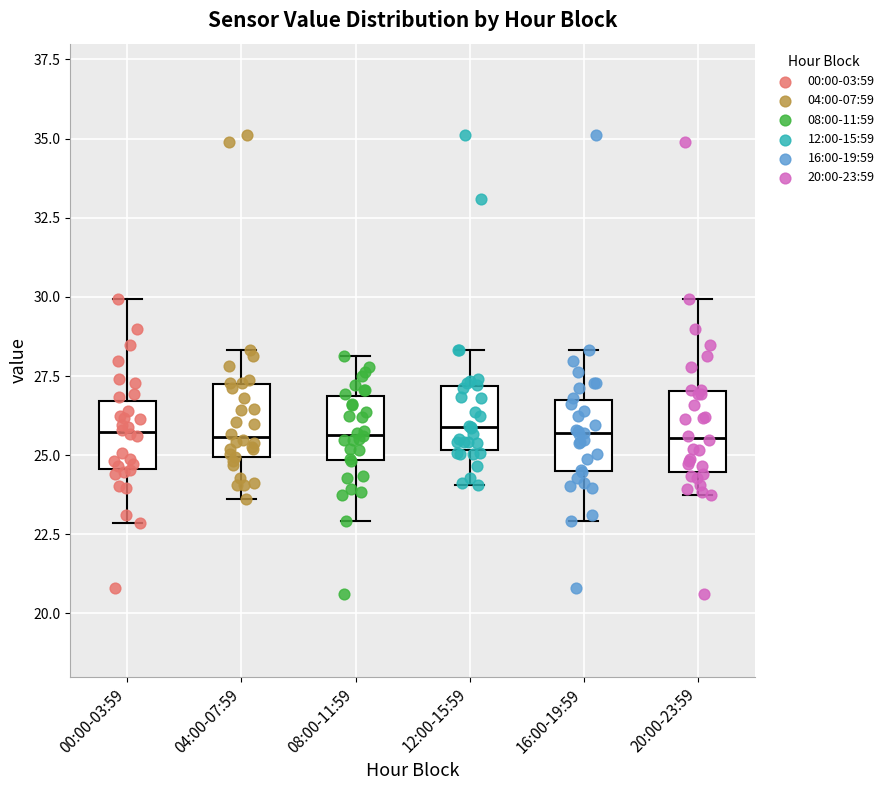

Where does the upper whisker of the box for 12:00-15:59 end on the y-axis? The values are not printed on the chart, so give them approximately, as read against the axis.

28.5